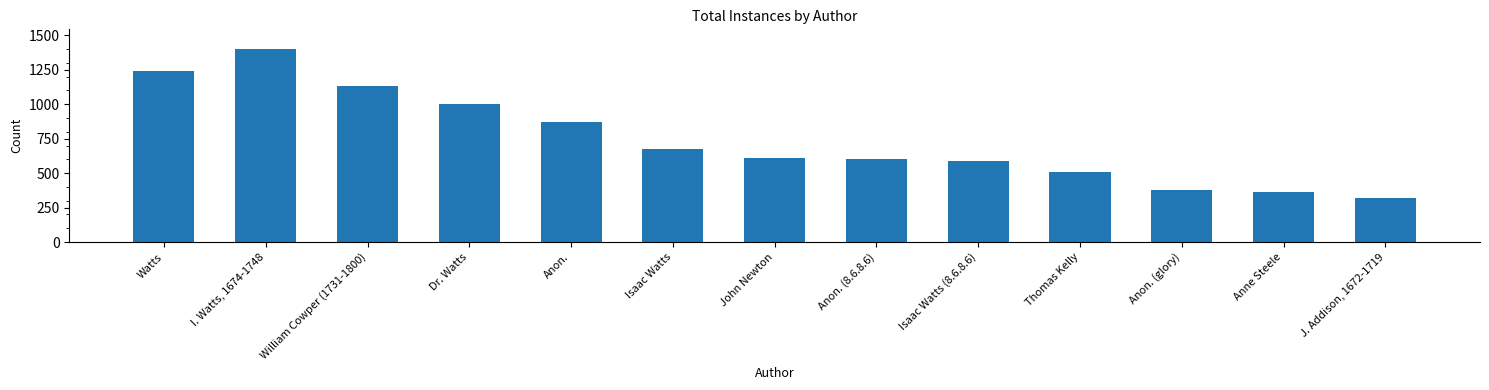

What is the change in value from I. Watts, 1674-1748 to William Cowper (1731-1800)?

-273